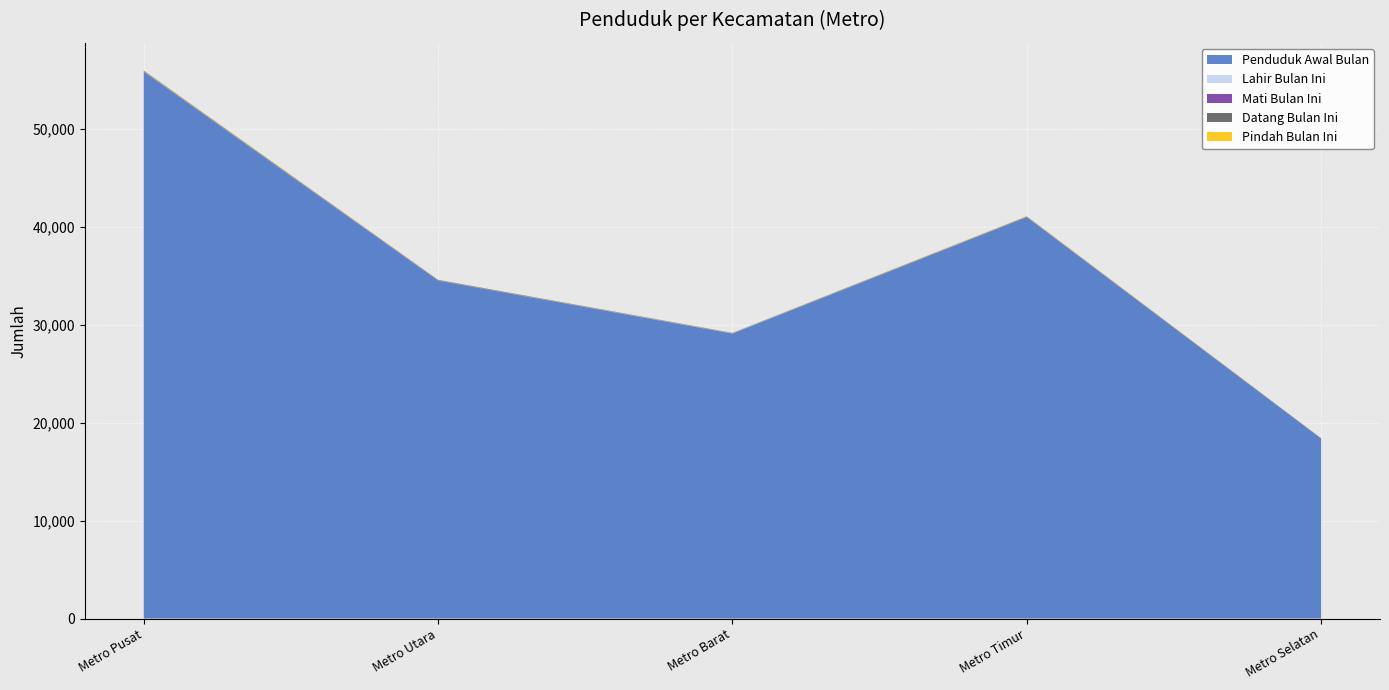

Reading left to right, what are all the values shown in this chart?

Penduduk Awal Bulan: Metro Pusat=55843	Metro Utara=34505	Metro Barat=29099	Metro Timur=40996	Metro Selatan=18380
Lahir Bulan Ini: Metro Pusat=26	Metro Utara=13	Metro Barat=23	Metro Timur=15	Metro Selatan=6
Mati Bulan Ini: Metro Pusat=13	Metro Utara=12	Metro Barat=10	Metro Timur=8	Metro Selatan=5
Datang Bulan Ini: Metro Pusat=55	Metro Utara=46	Metro Barat=28	Metro Timur=33	Metro Selatan=18
Pindah Bulan Ini: Metro Pusat=45	Metro Utara=16	Metro Barat=17	Metro Timur=40	Metro Selatan=12